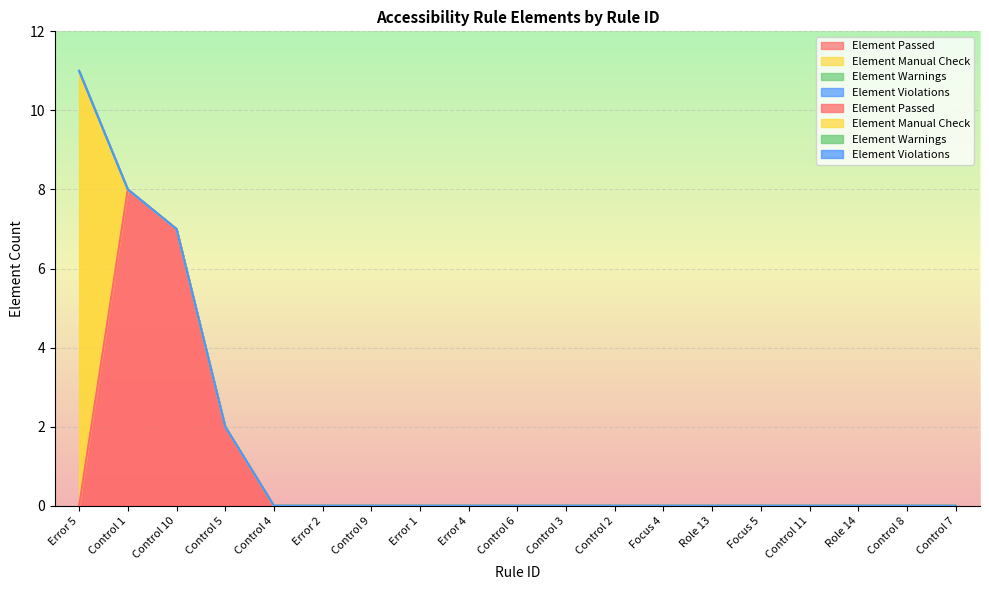

What position from the left is Role 14?

17